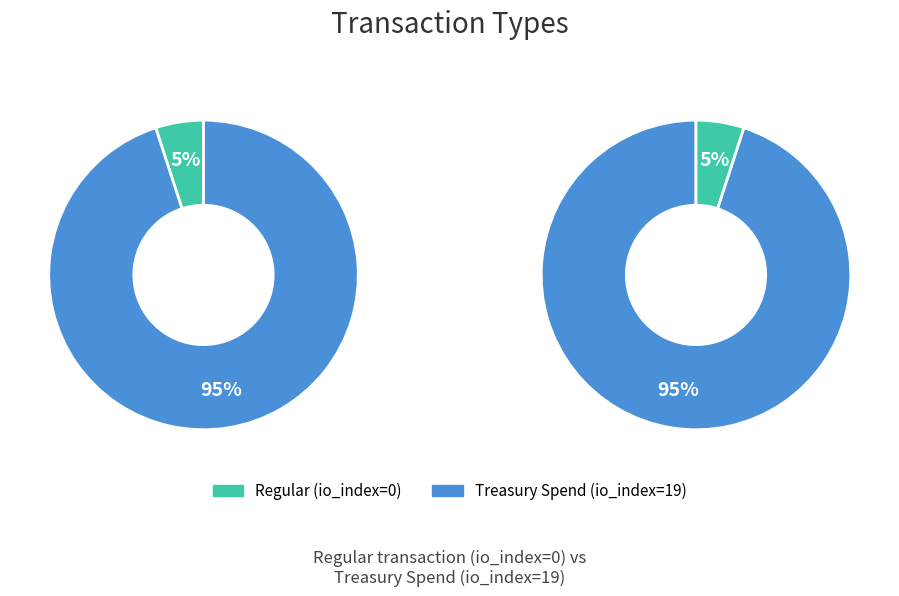

Which category accounts for the majority?

Treasury Spend (io_index=19)